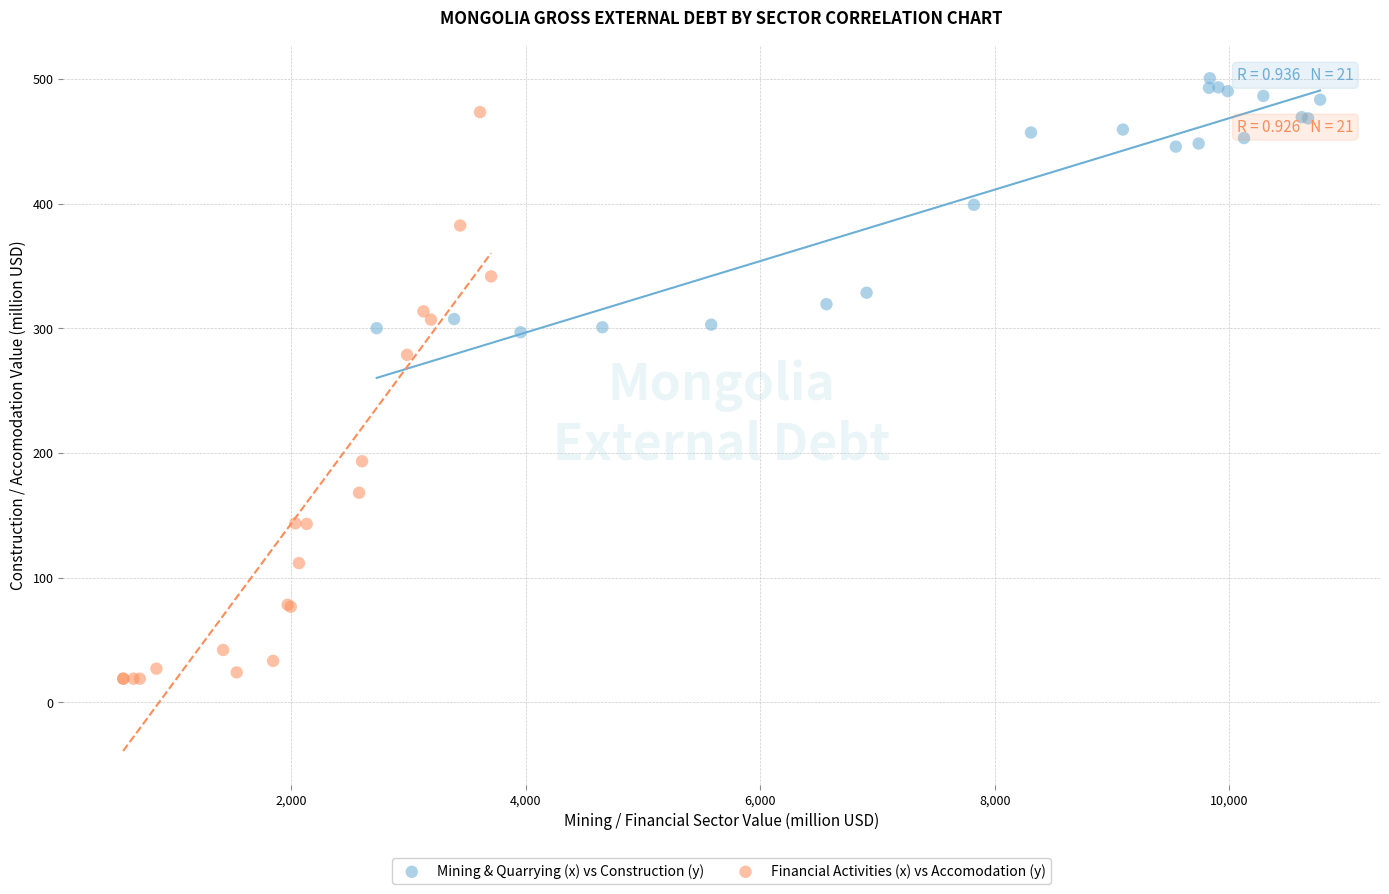

Which series reaches the maximum Y coordinate?

Mining & Quarrying (x) vs Construction (y)